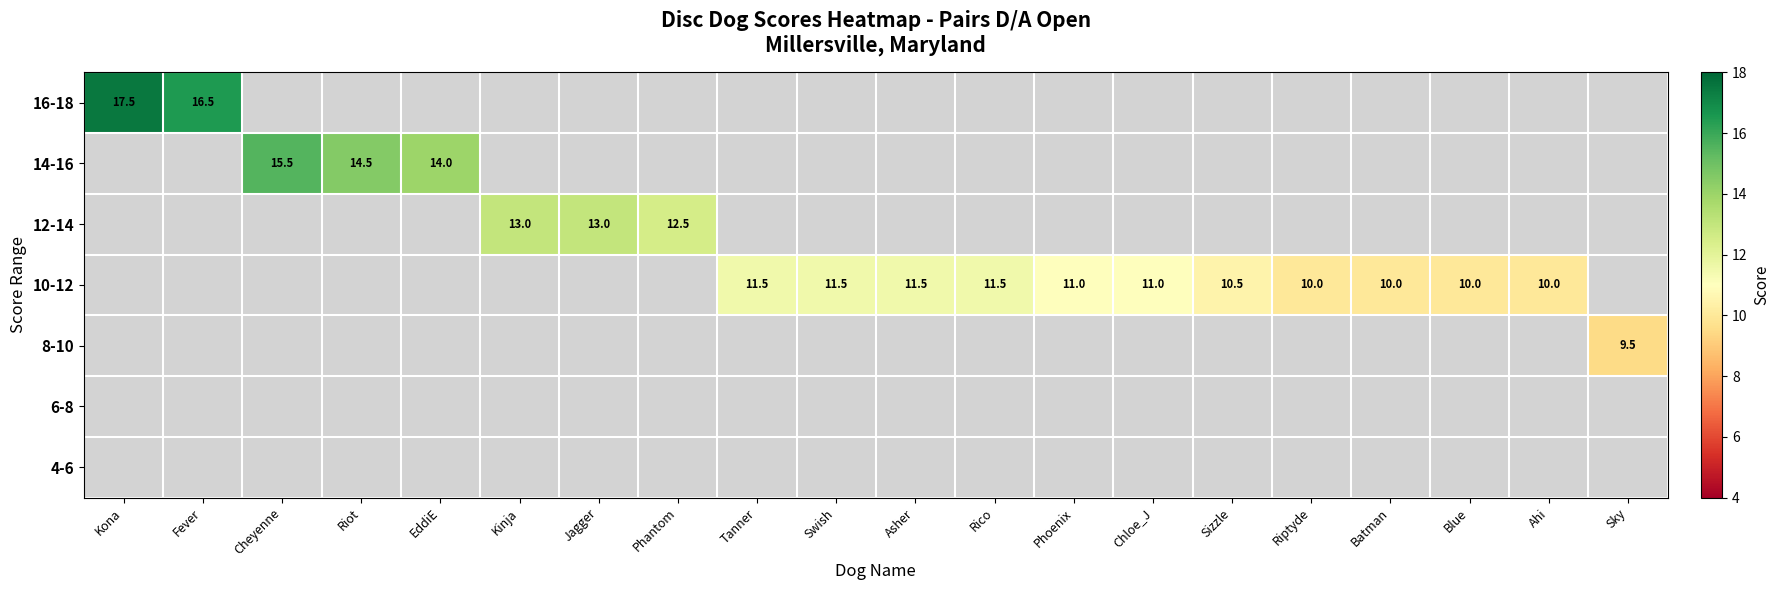

The value of 8-10 at Sky is 16.0. True or false?

False